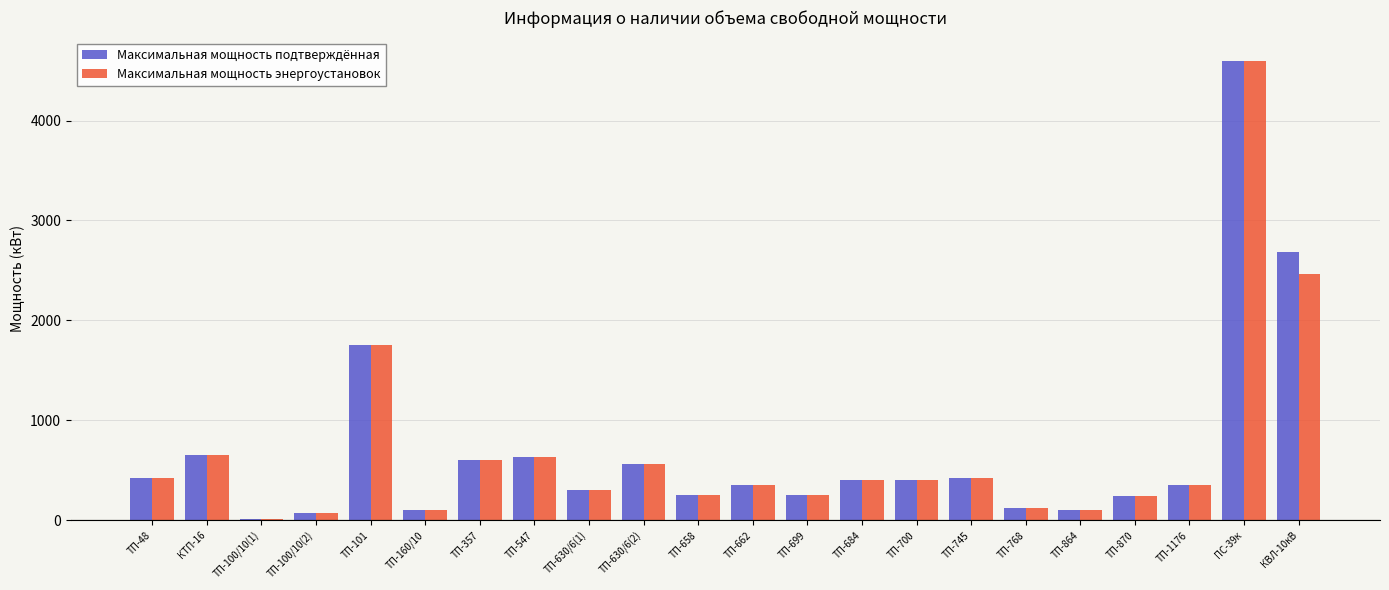

The value of Максимальная мощность подтверждённая at ТП-662 is 350. True or false?

True